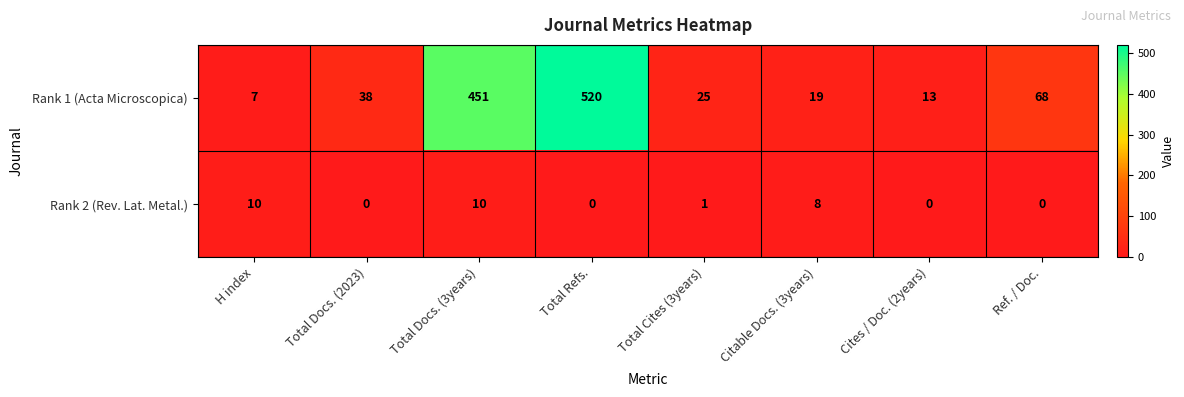

List the series in order of their peak value, lowest first.

Rank 2 (Rev. Lat. Metal.), Rank 1 (Acta Microscopica)